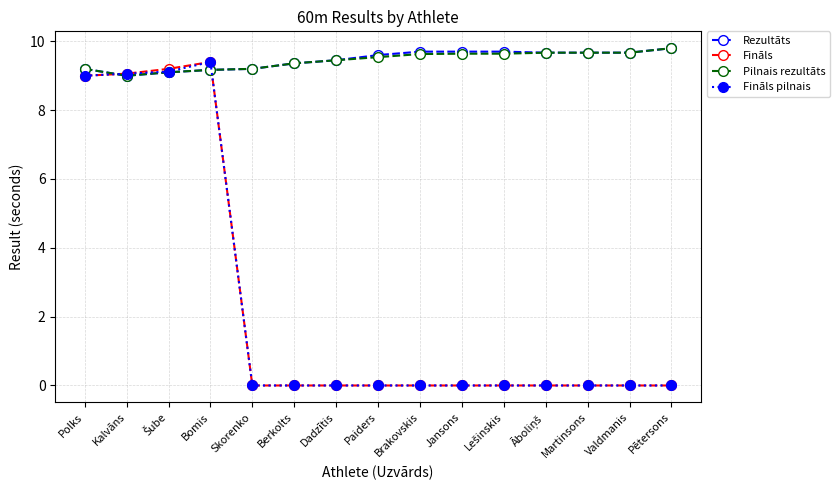

What is the difference between the highest and lowest values at Skorenko?

9.2